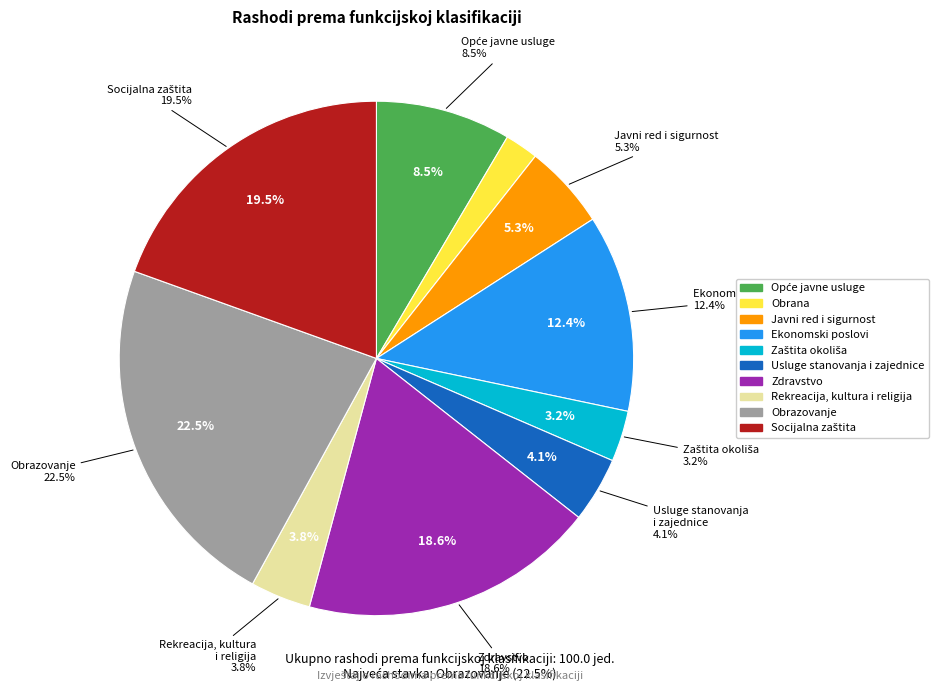

The Socijalna zaštita slice represents 22% of the pie. True or false?

False